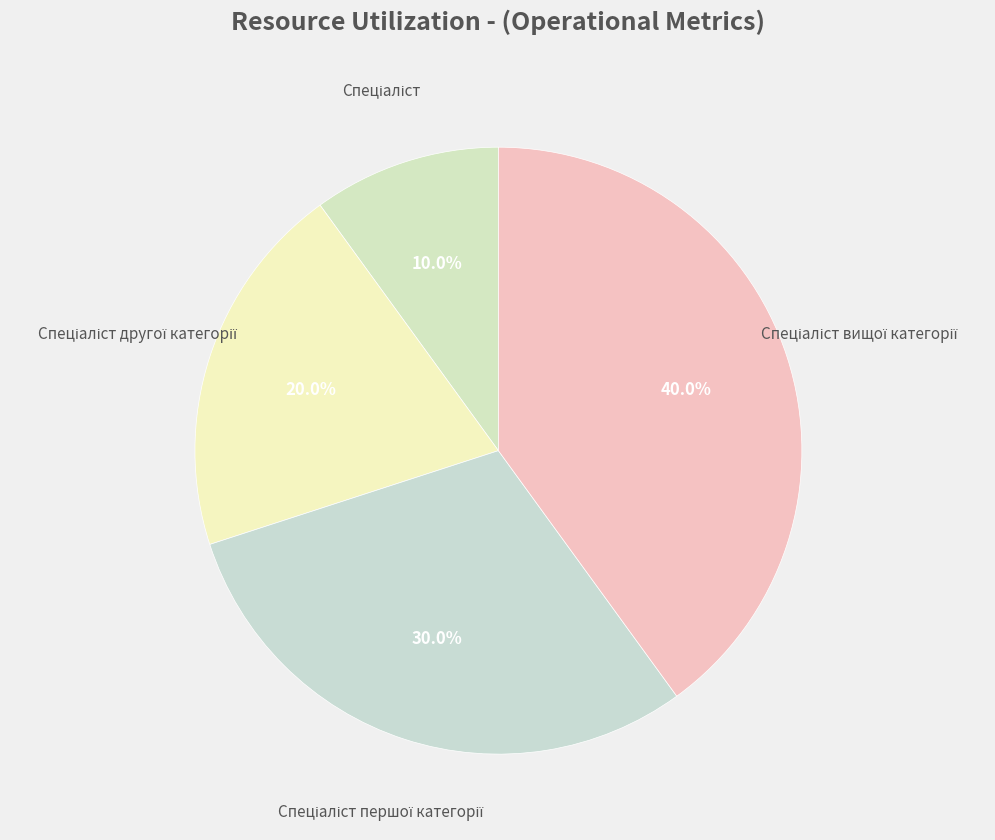

Is there a majority slice in this chart?

No